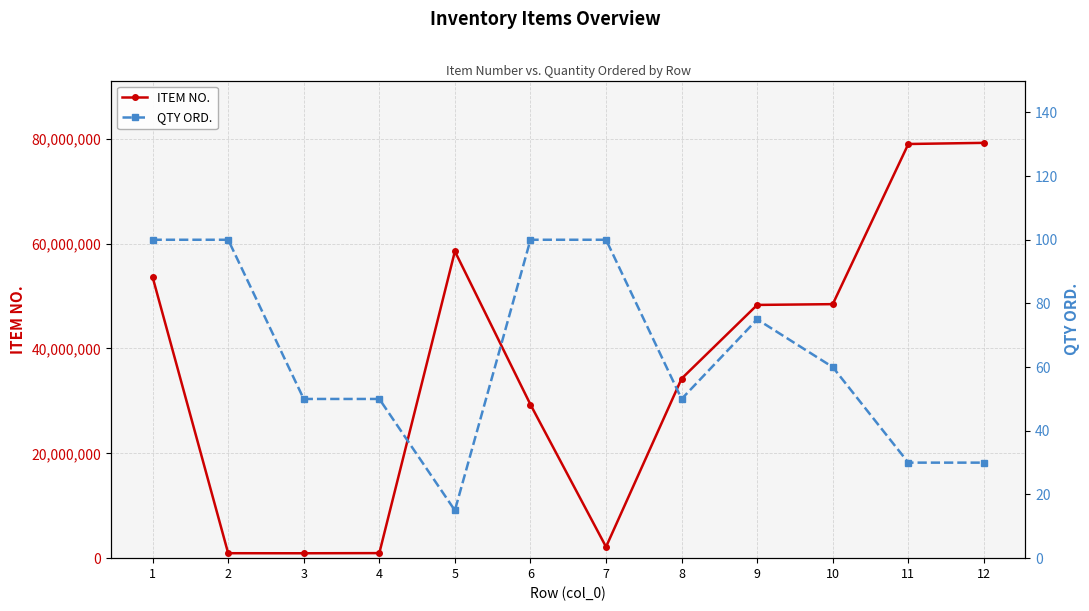

At which category is the sum across all series the highest?

12